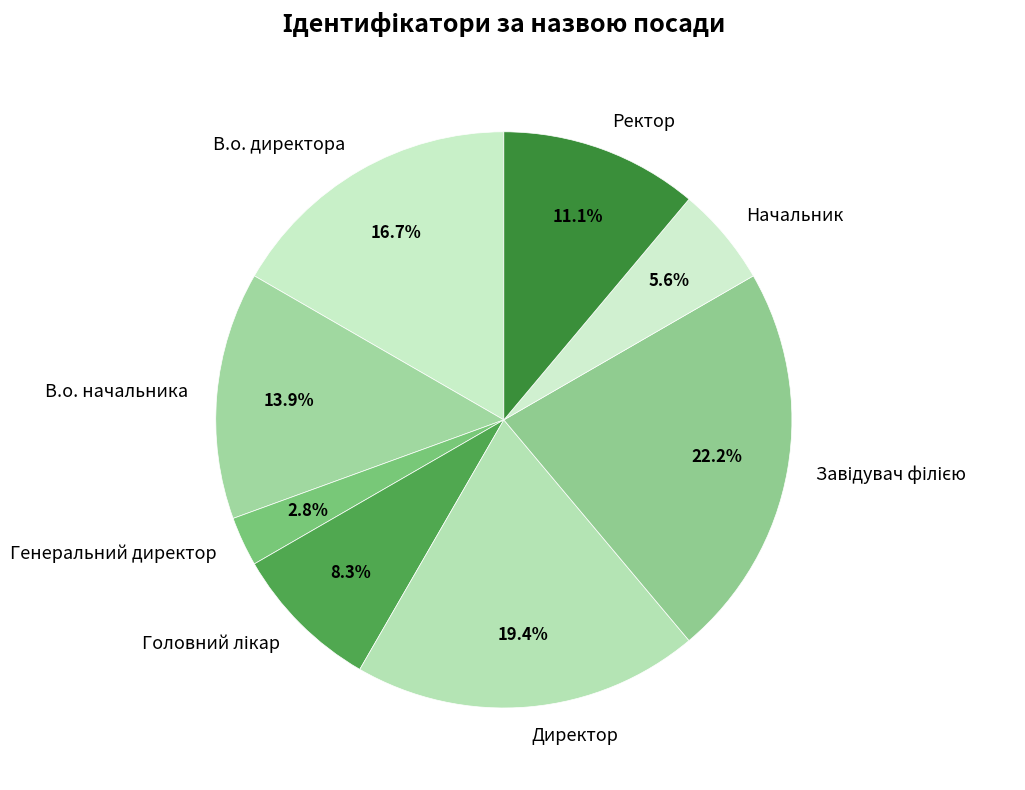

Which slice is the smallest?

Генеральний директор